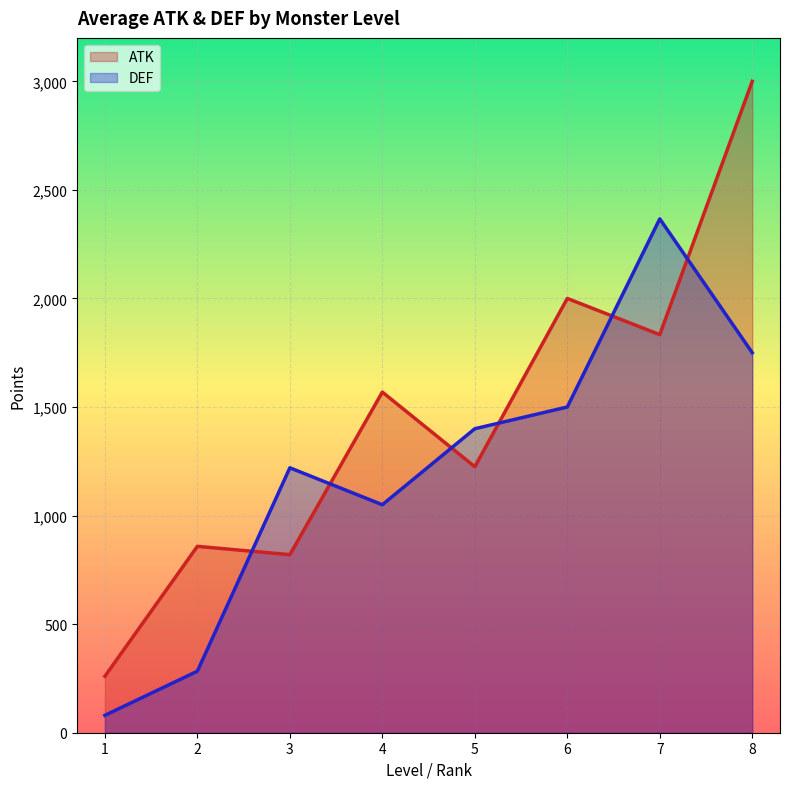

How many interior local peaks does the DEF series have?

2